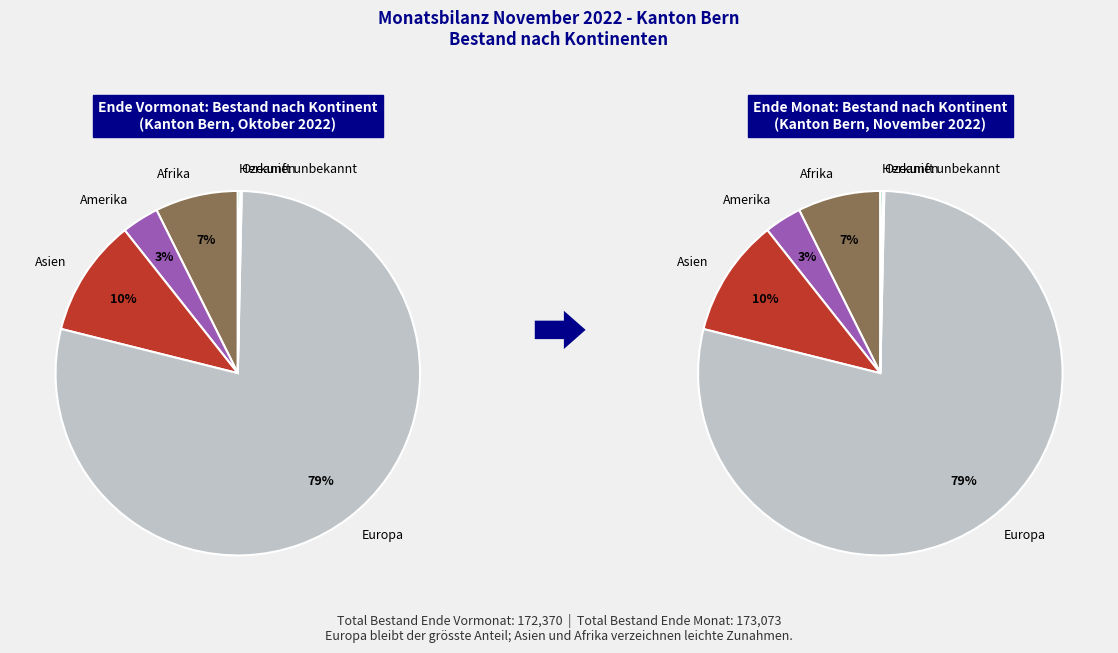

Which category has the biggest portion of the pie?

Europa